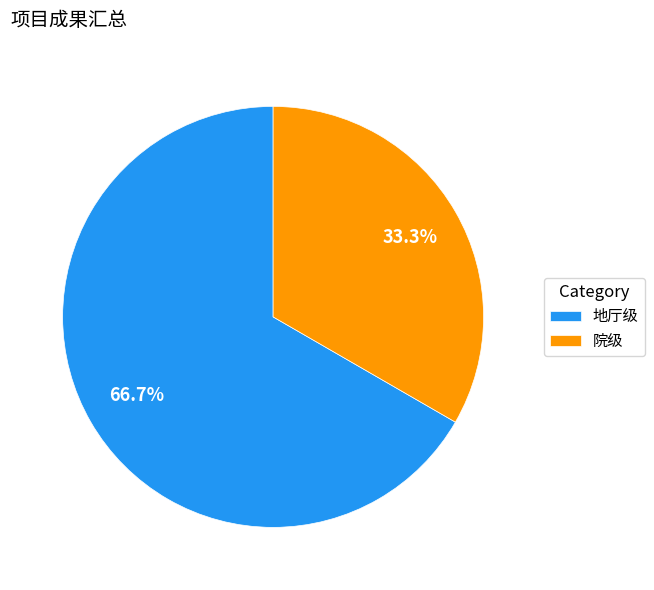

Combined, do 地厅级 and 院级 account for over 50%?

Yes